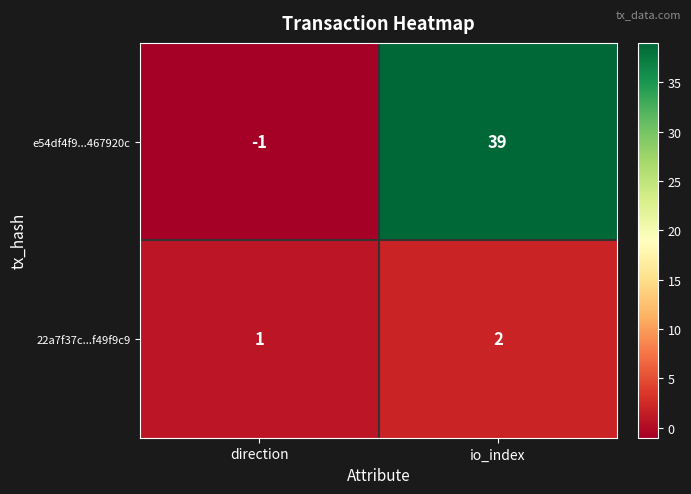

Which series has the largest range (max minus min)?

e54df4f9...467920c